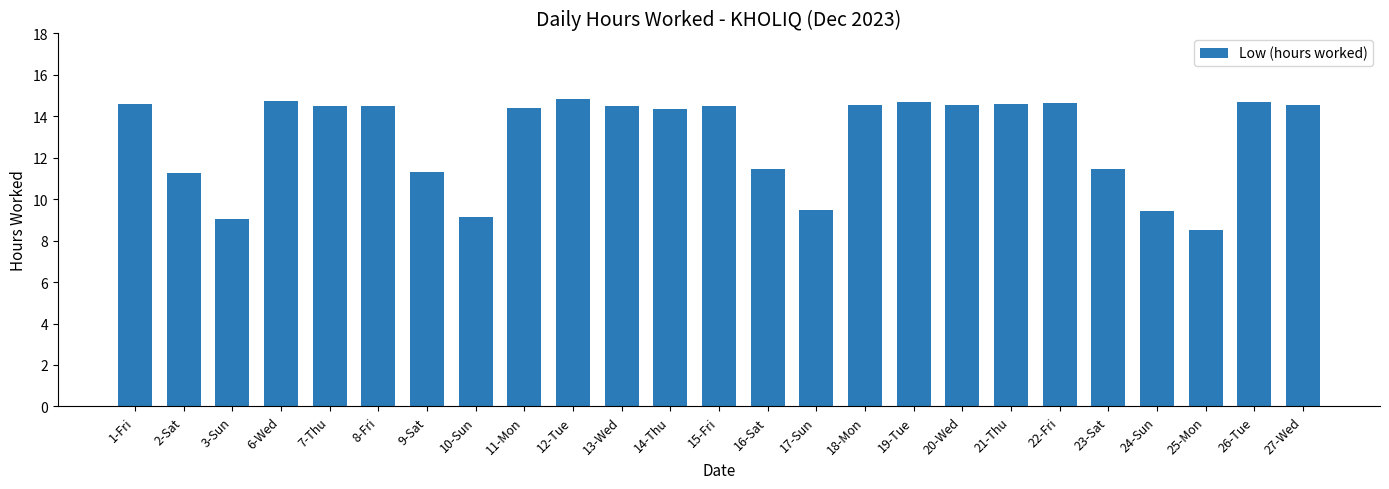

Are the bars horizontal?

No